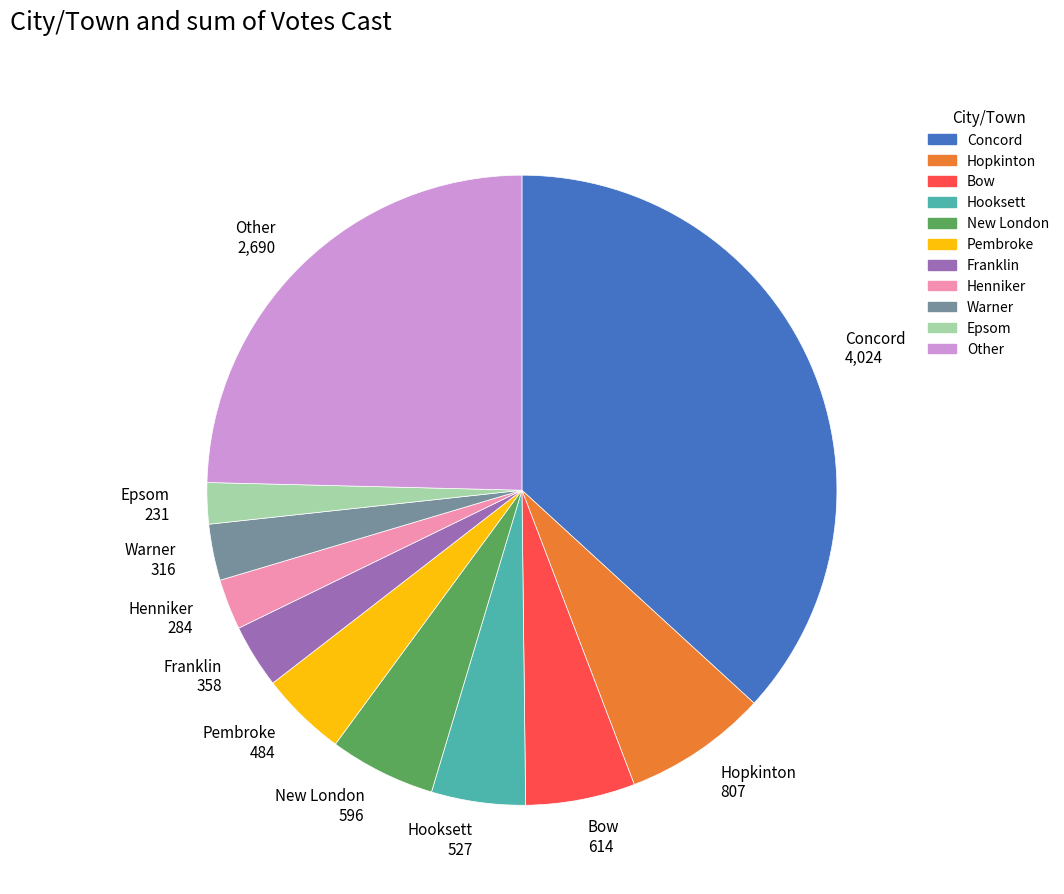

How many segments does this pie chart have?

11